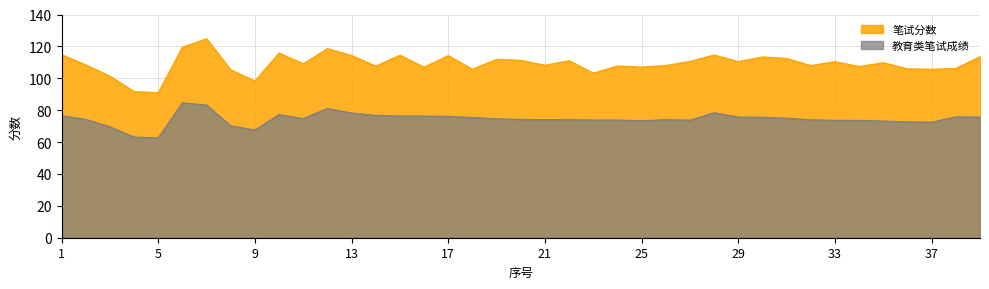

The 笔试分数 series shows 111.0 at 22. True or false?

True